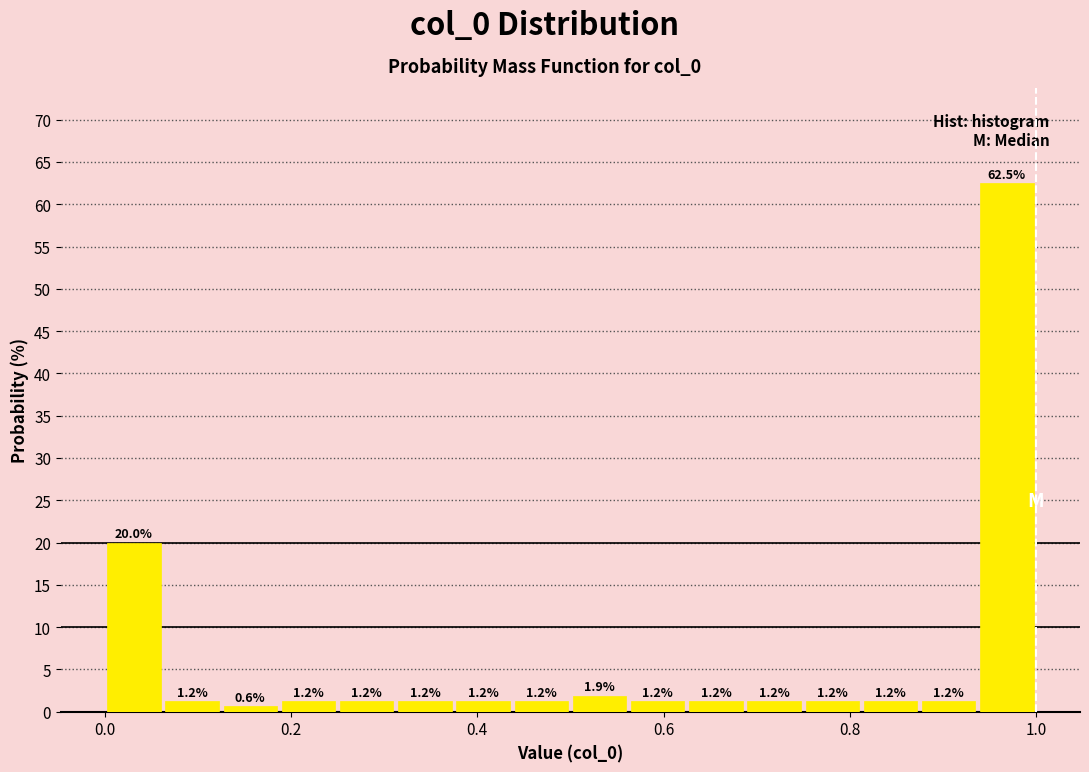

Read against the x-axis, roughly where is the centre of the tallest bar?

0.96